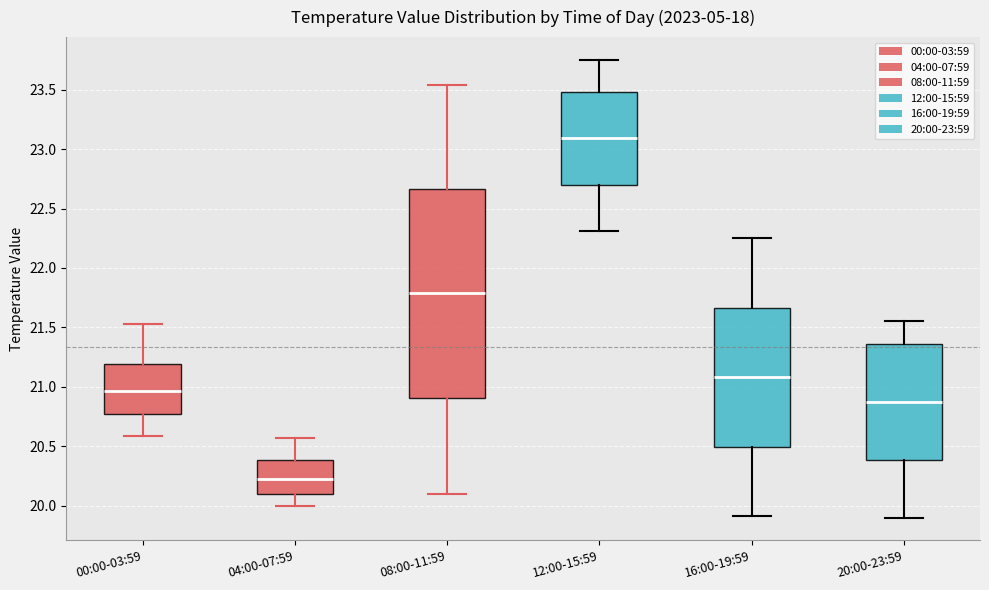

Which box's median line is the lowest?

04:00-07:59